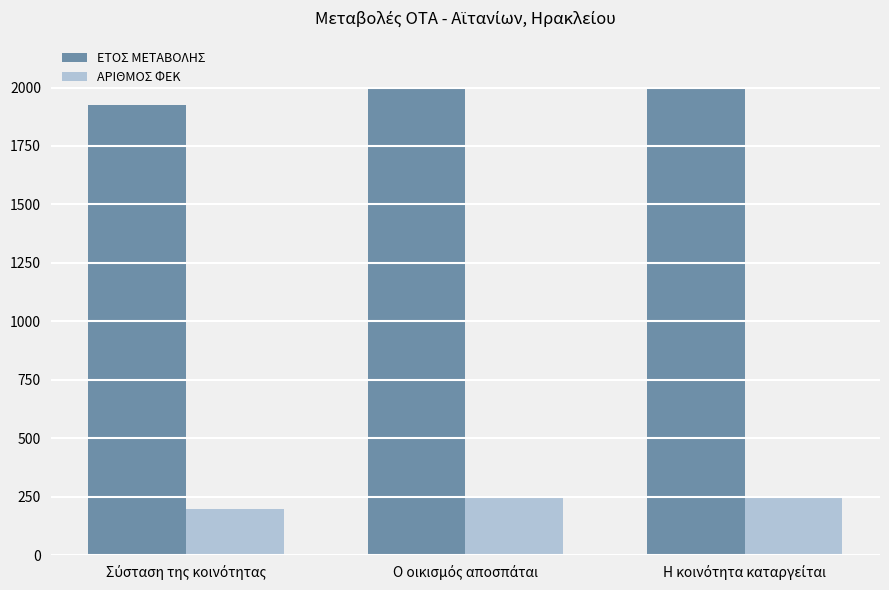

Rank the series by their average value, from highest to lowest.

ΕΤΟΣ ΜΕΤΑΒΟΛΗΣ, ΑΡΙΘΜΟΣ ΦΕΚ